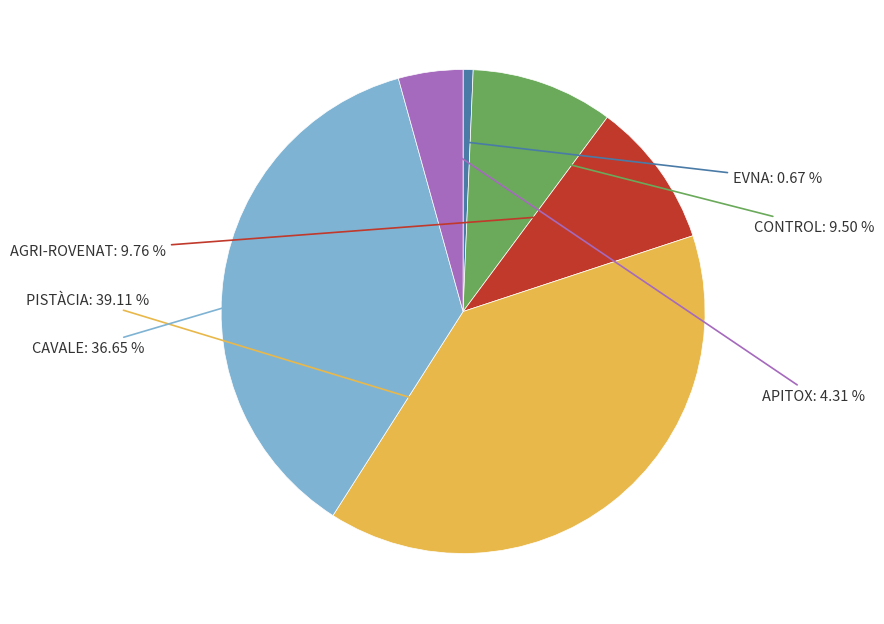

Does any single category account for the majority?

No